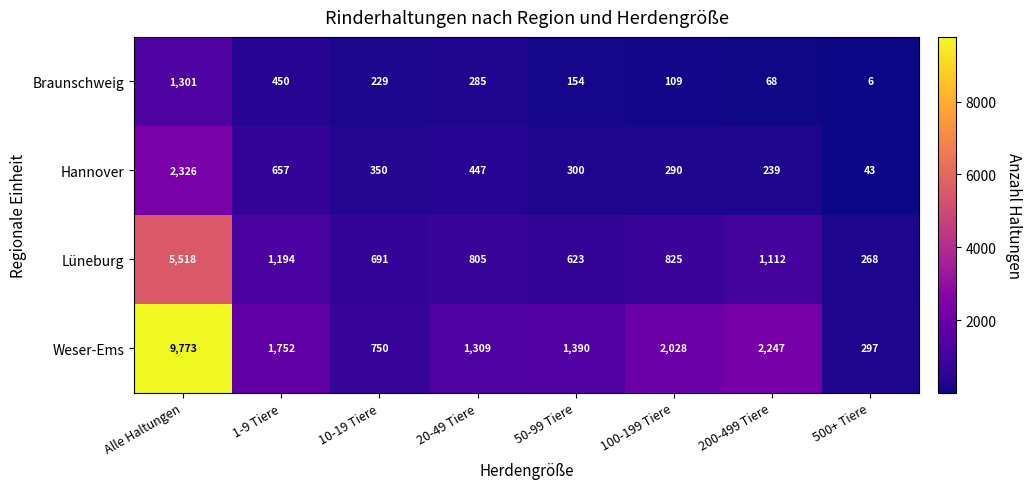

Which series has the widest spread of values?

Weser-Ems